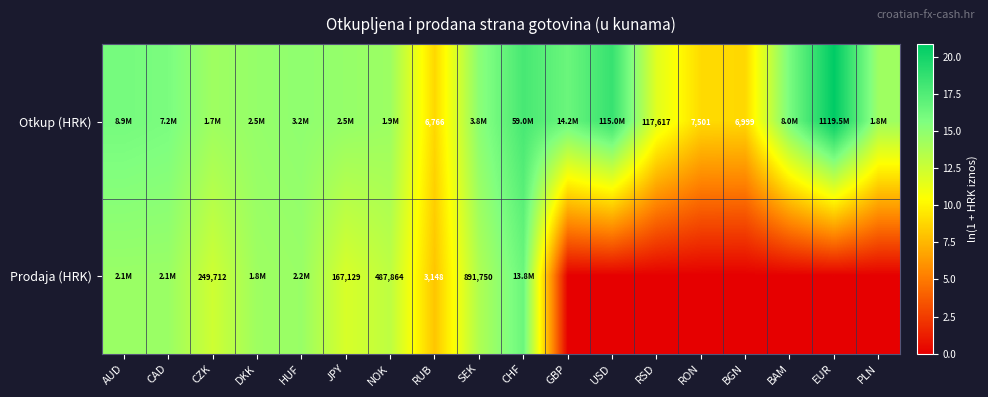

Which series has the largest total across all categories?

Otkup (HRK)